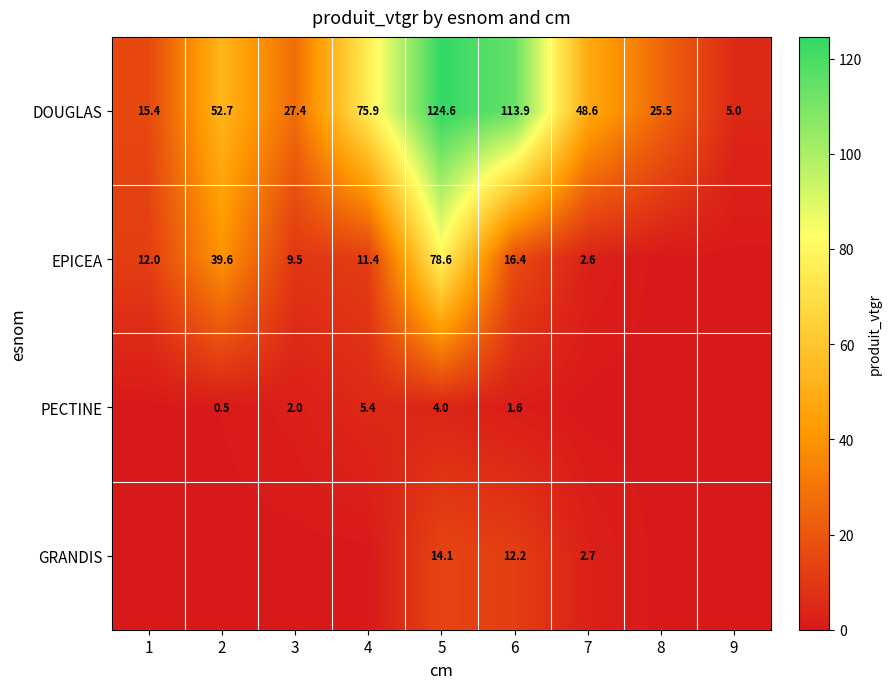

At which label does DOUGLAS first exceed 48?

2